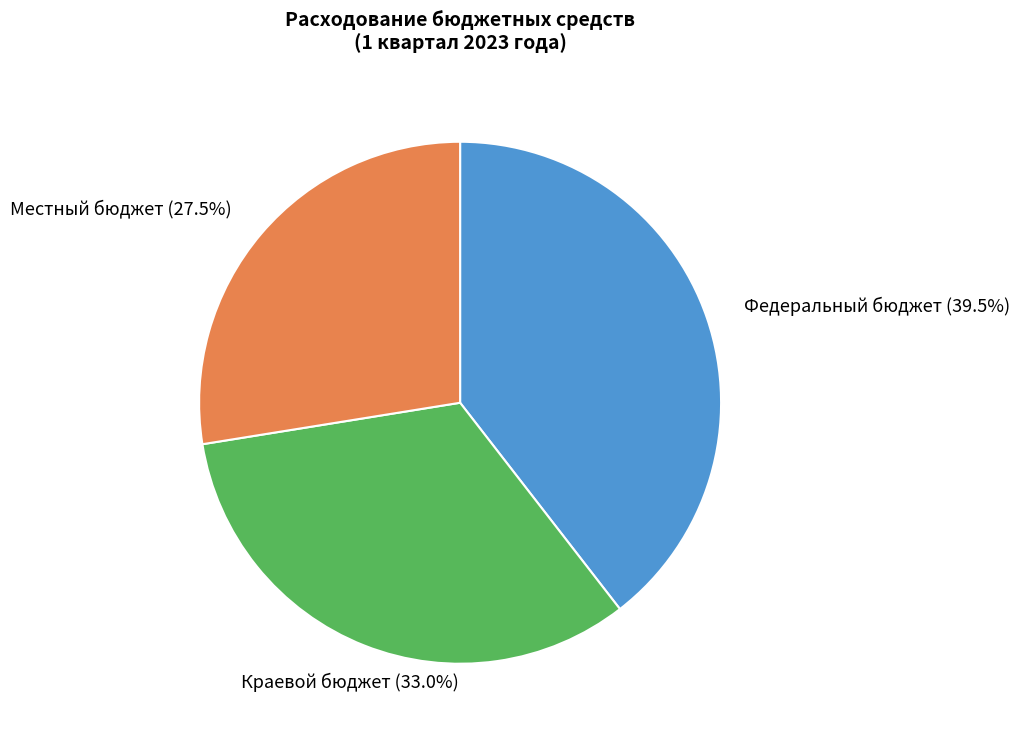

Combined, what portion of the pie is Краевой бюджет and Федеральный бюджет?

72.5%